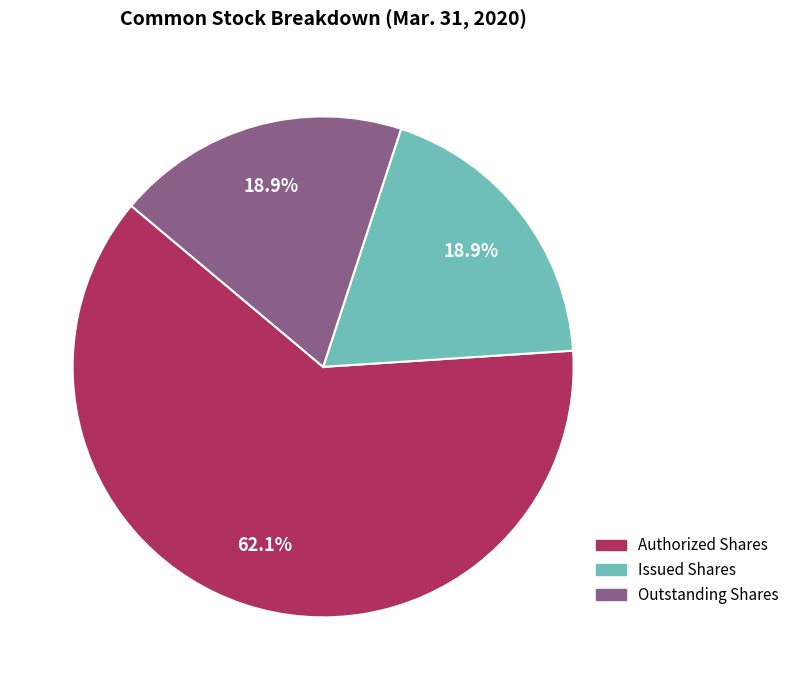

How many segments does this pie chart have?

3